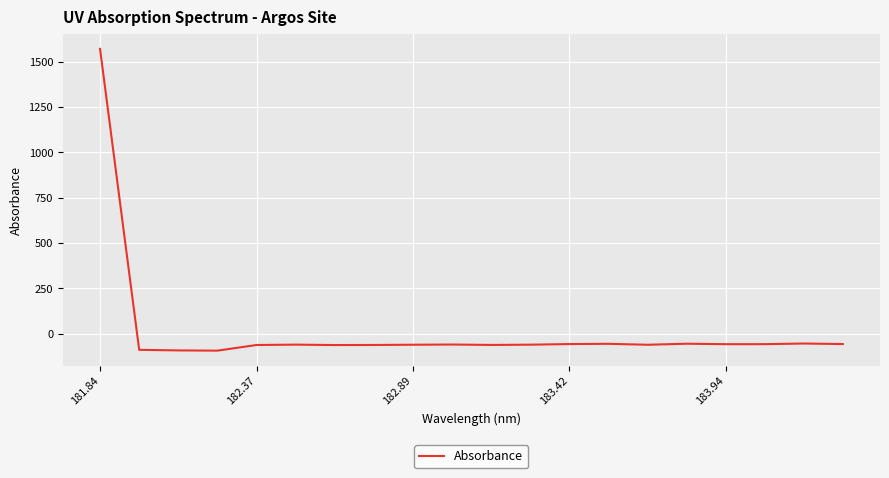

What is the difference between the second highest and minimum values?

39.2